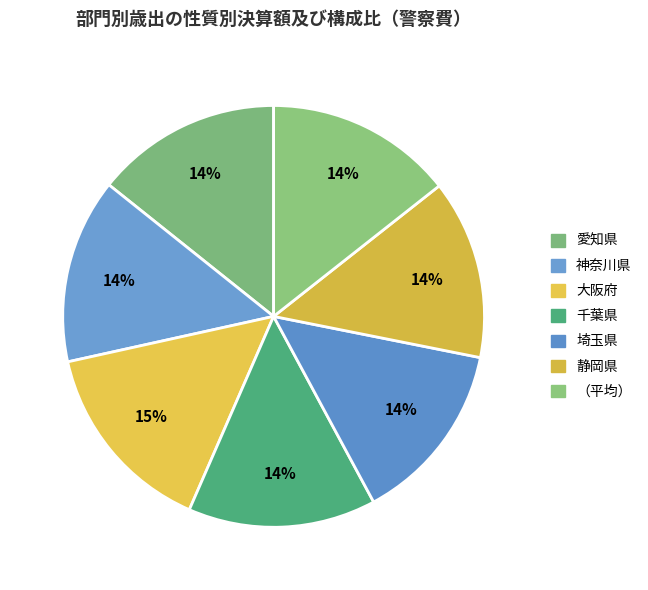

To the nearest percent, what is the difference between the largest and smallest slice percentages?

1%